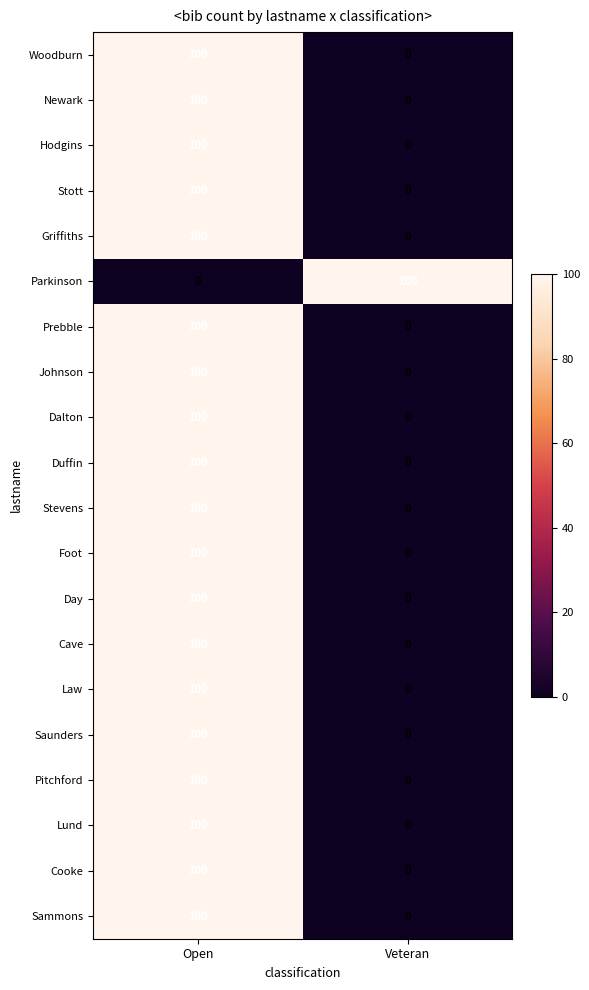

Which category has the lowest value in the Stevens series?

Veteran